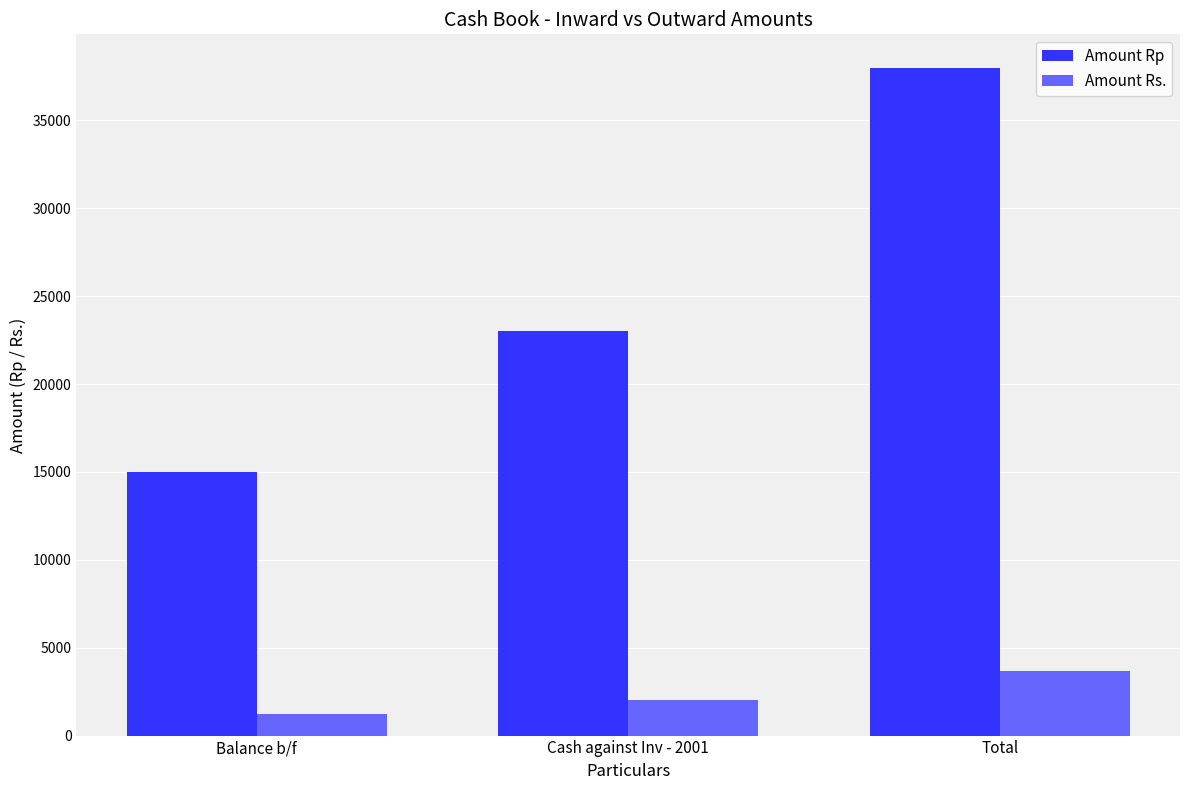

Reading right to left, what are all the values shown in this chart?

Amount Rp: Total=38000	Cash against Inv - 2001=23000	Balance b/f=15000
Amount Rs.: Total=3700	Cash against Inv - 2001=2000	Balance b/f=1200